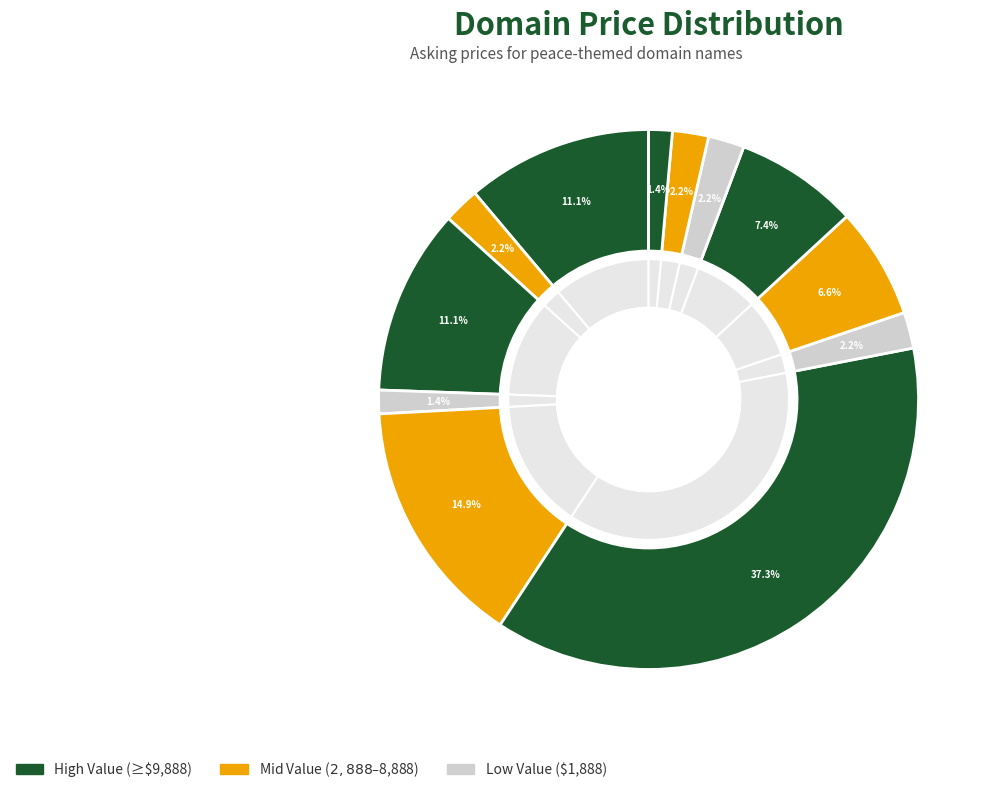

To the nearest percent, what is the difference between the largest and smallest slice percentages?

36%